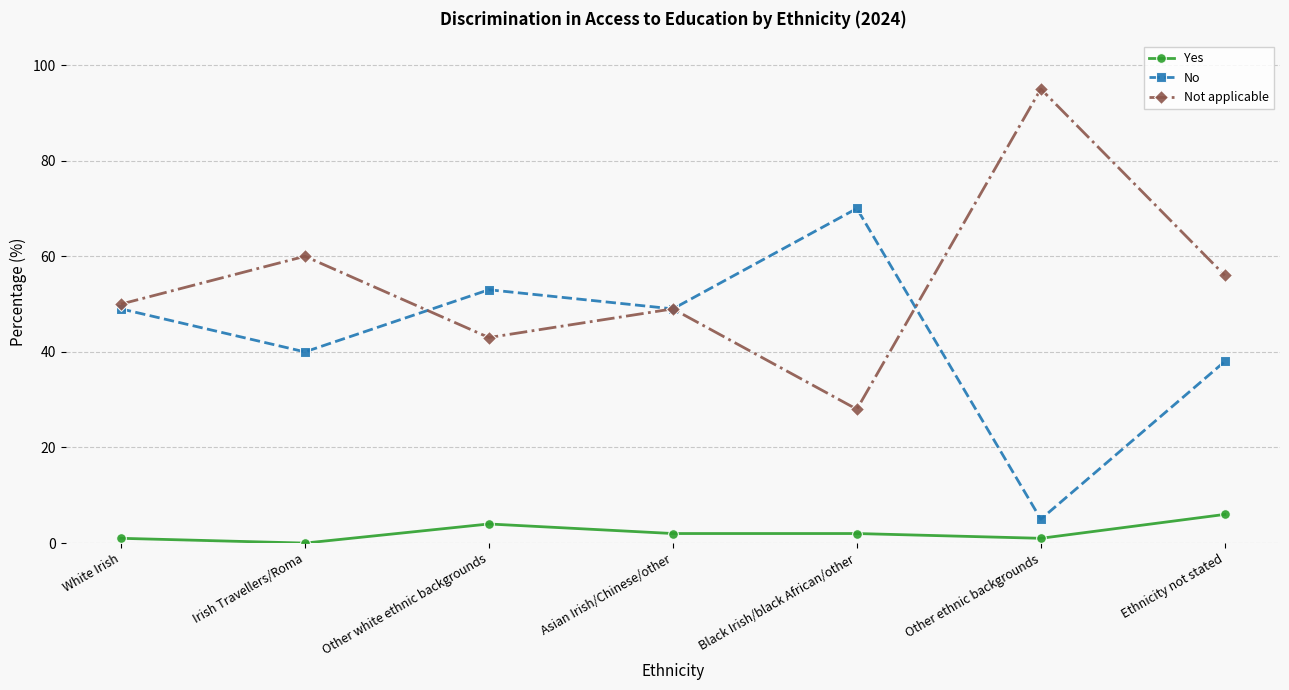

Reading left to right, extract all data points from this chart.

Yes: 1	0	4	2	2	1	6
No: 49	40	53	49	70	5	38
Not applicable: 50	60	43	49	28	95	56